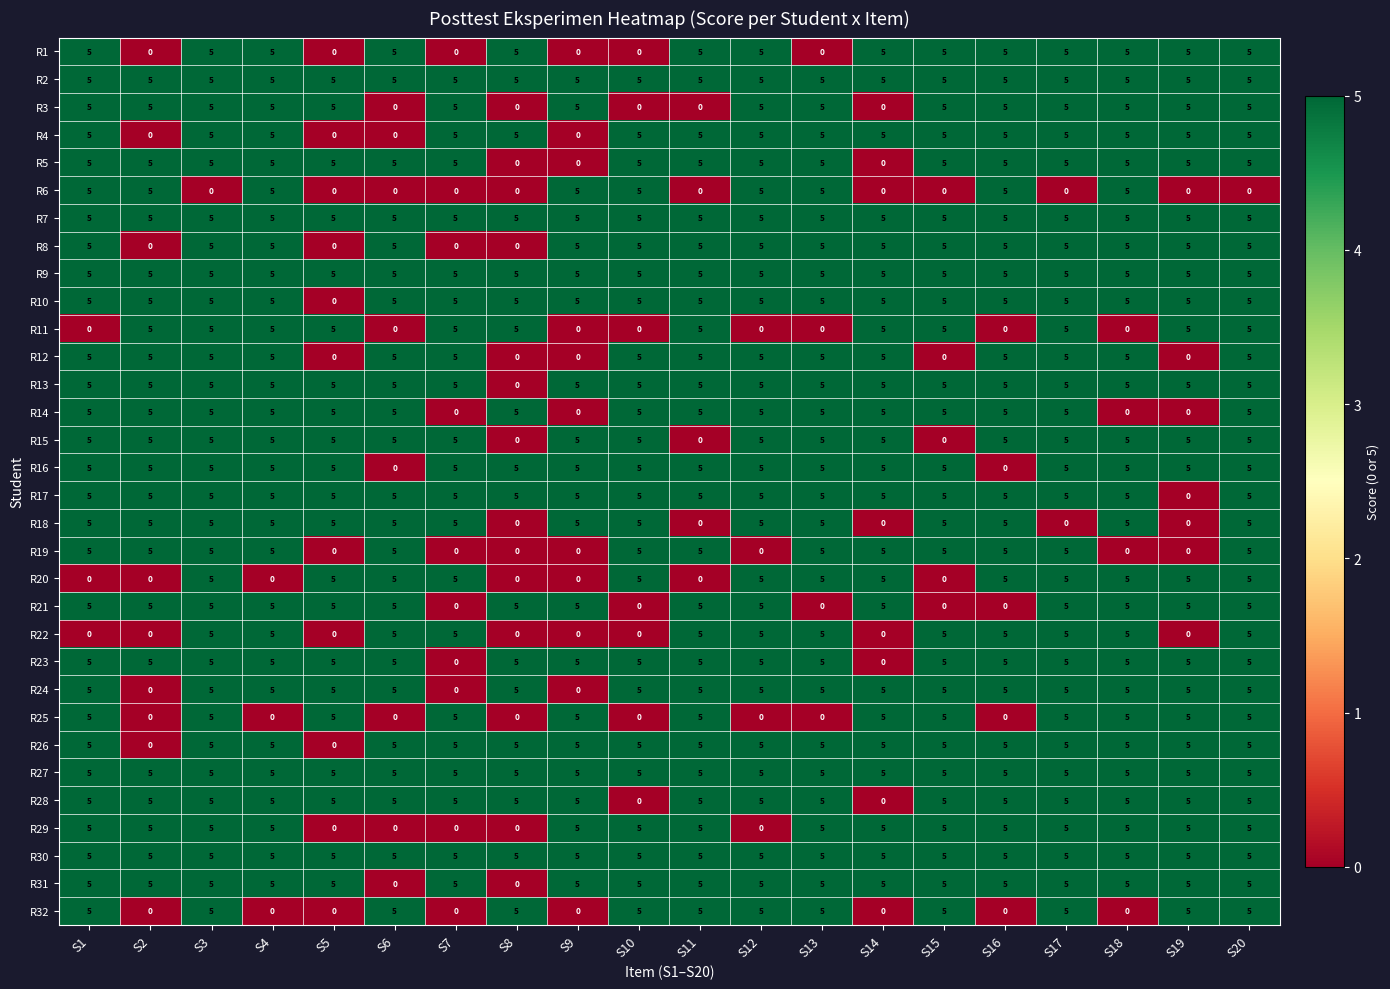

Is it true that R6 equals 5 at S9?

True